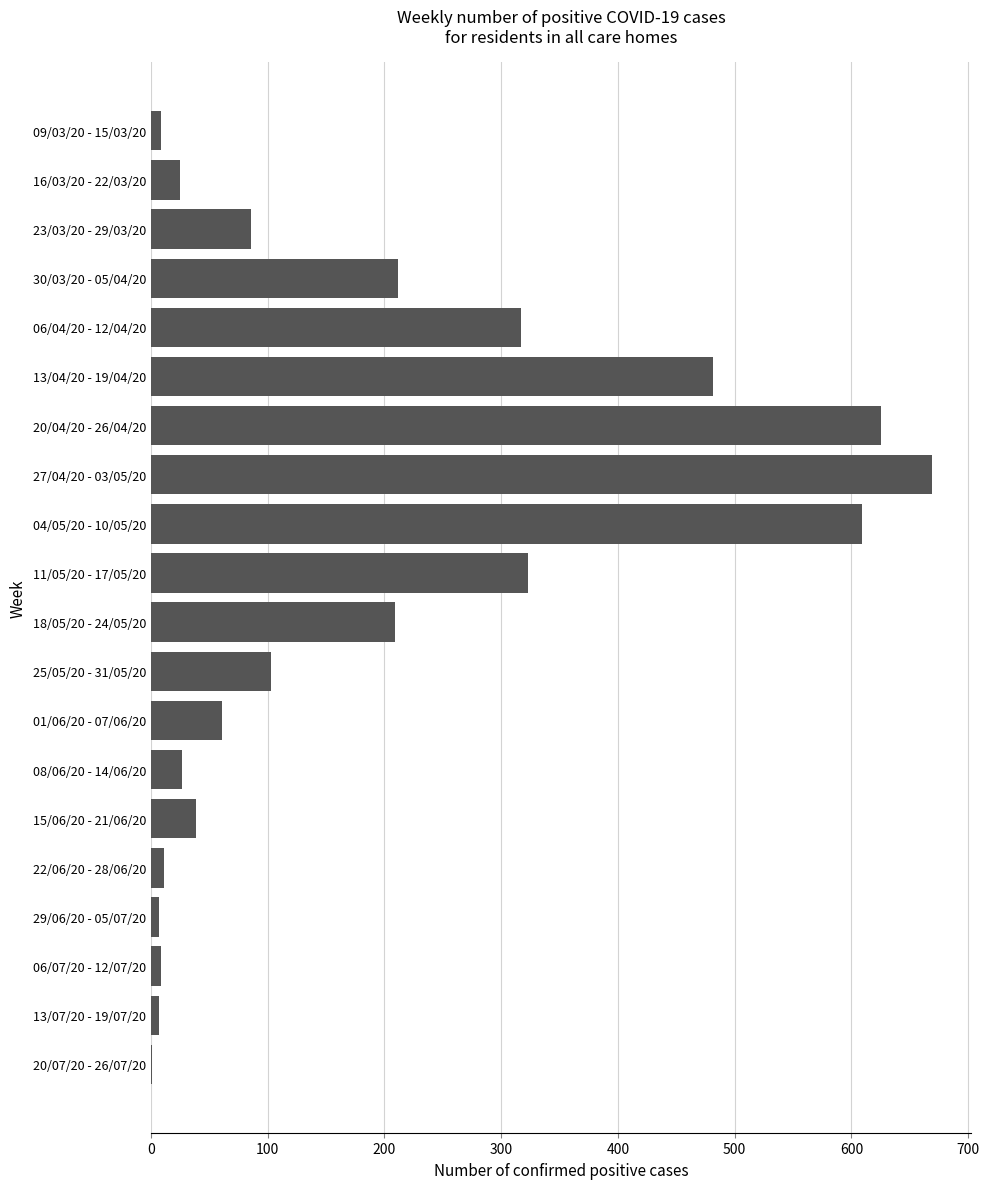

At which label is the value closest to 335?

11/05/20 - 17/05/20